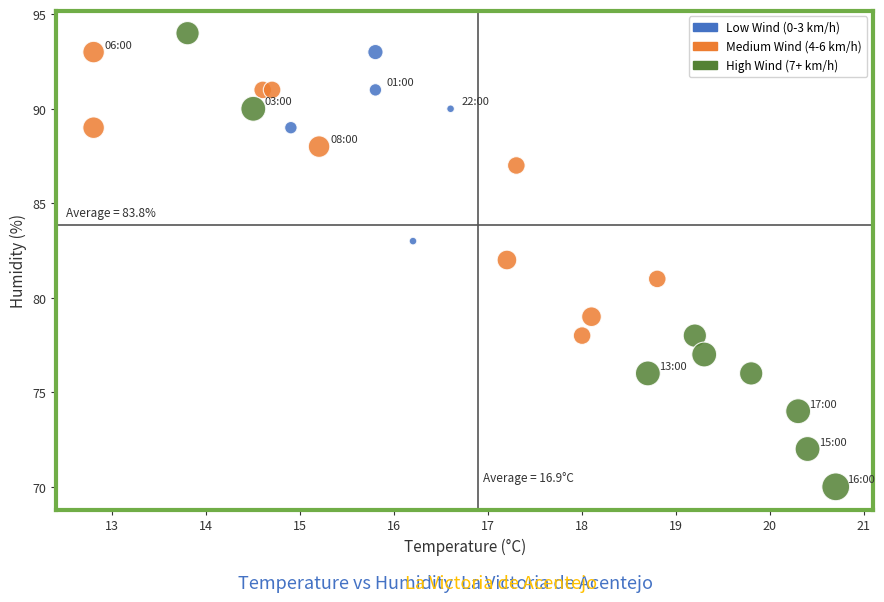

What is the range of Y values (max minus min)?

24